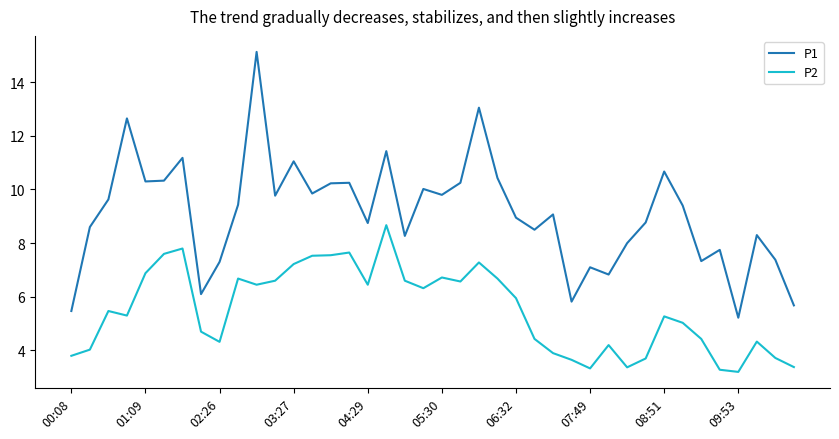

What is the sum of all P1 values?

364.0